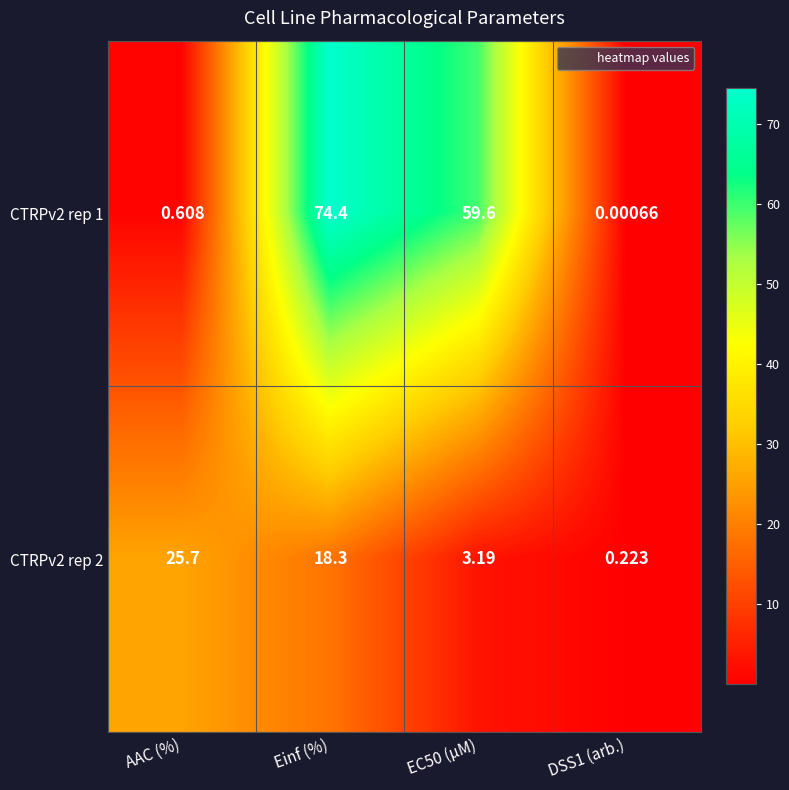

Which series has the largest range (max minus min)?

CTRPv2 rep 1